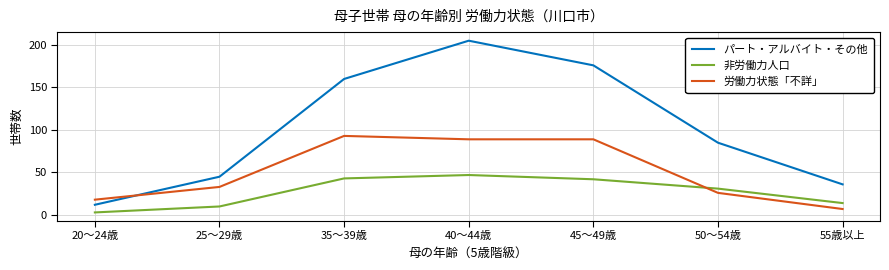

What is the minimum value for 非労働力人口?

3